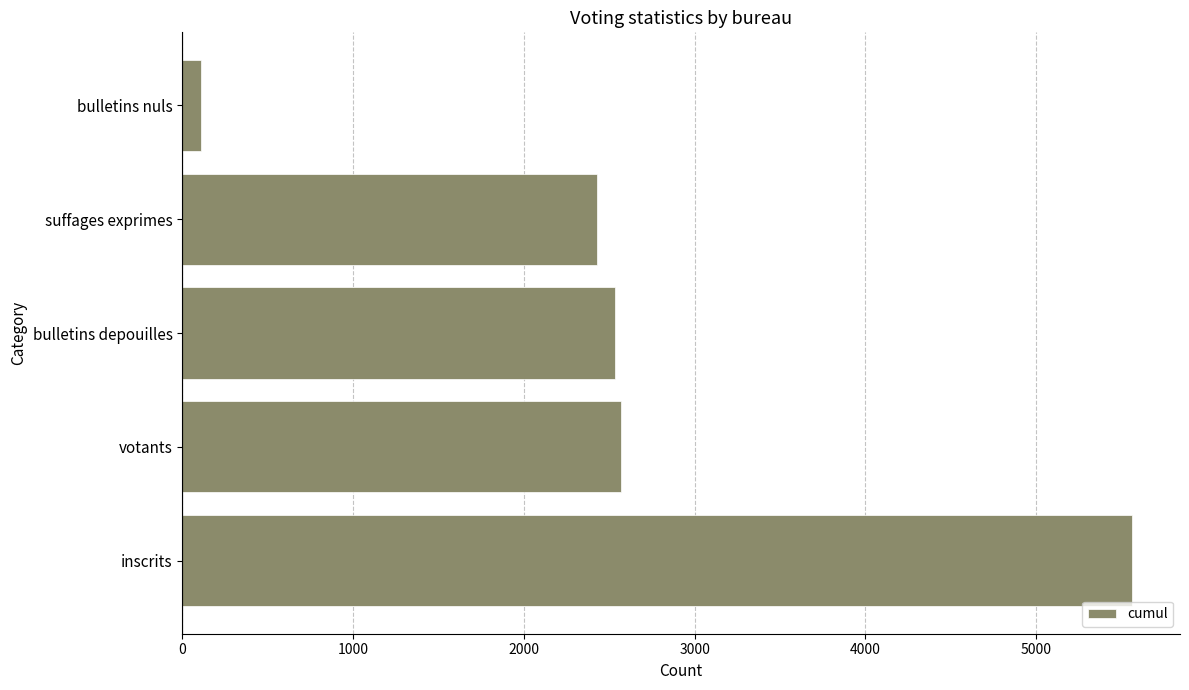

Reading bottom to top, list all the values displayed in this chart.

5564	2570	2536	2427	109